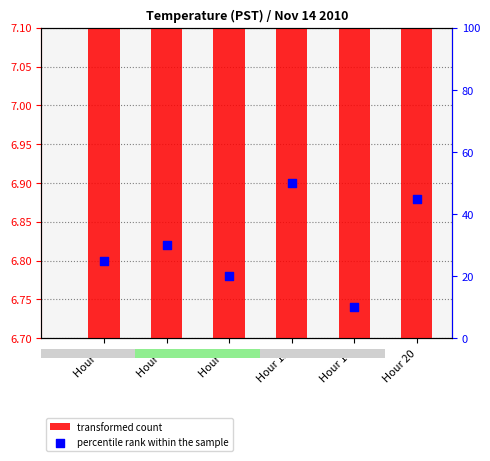

Which series has the widest spread of Y values?

percentile rank within the sample